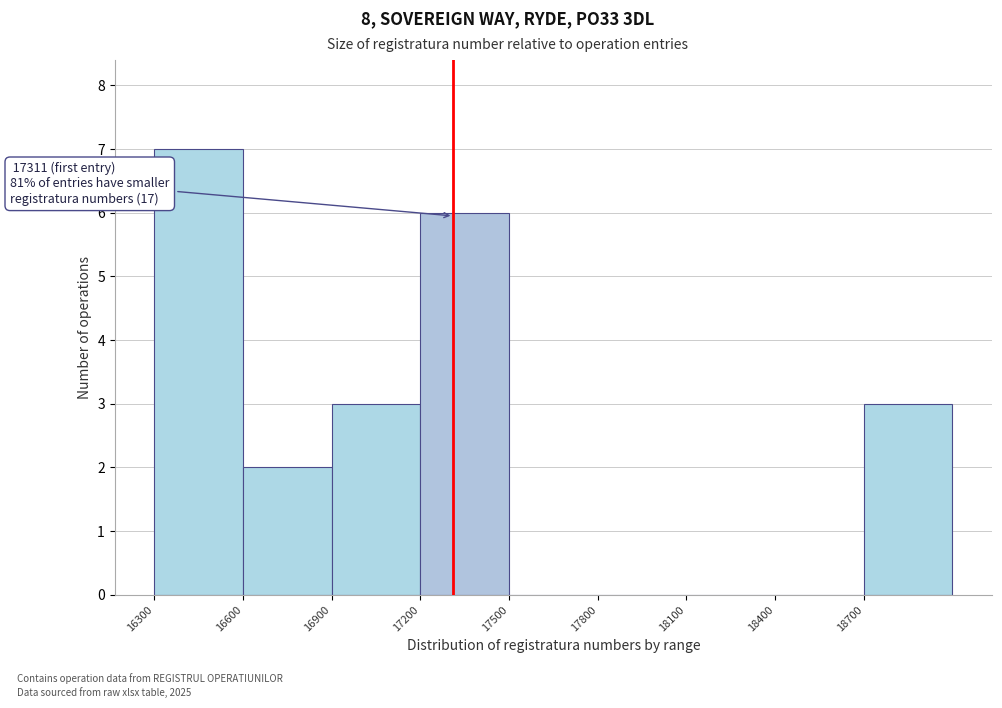

Over which range of the x-axis is the bar tallest?

16300 to 16600